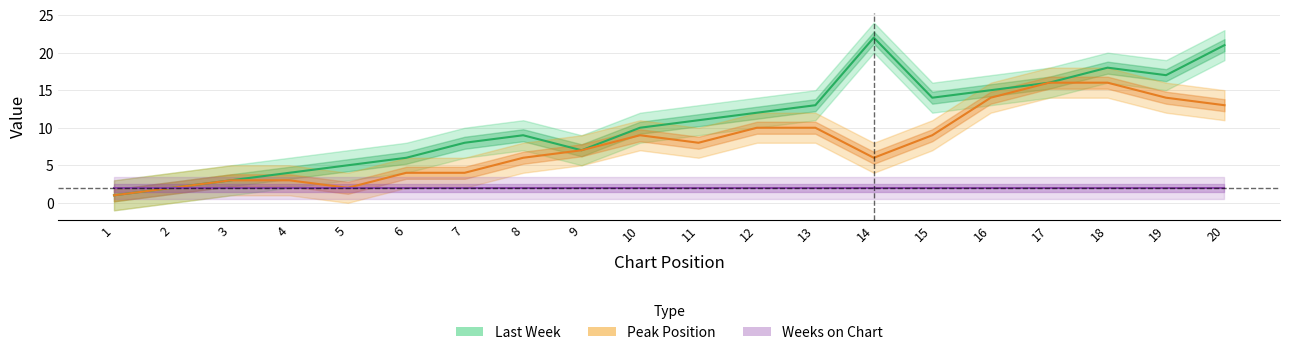

What is the sum of all Peak Position values?

157